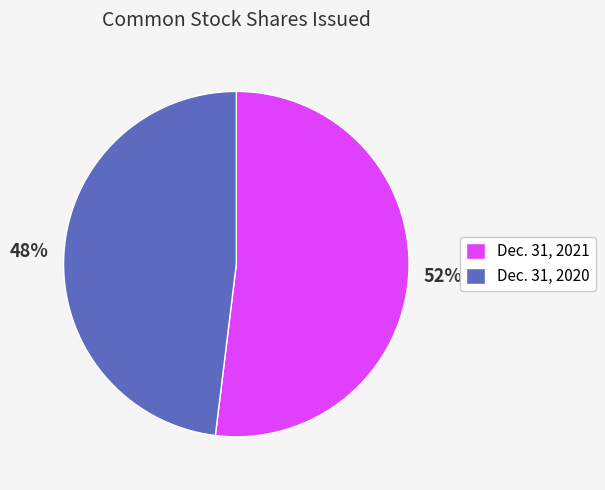

Between Dec. 31, 2021 and Dec. 31, 2020, which is larger?

Dec. 31, 2021